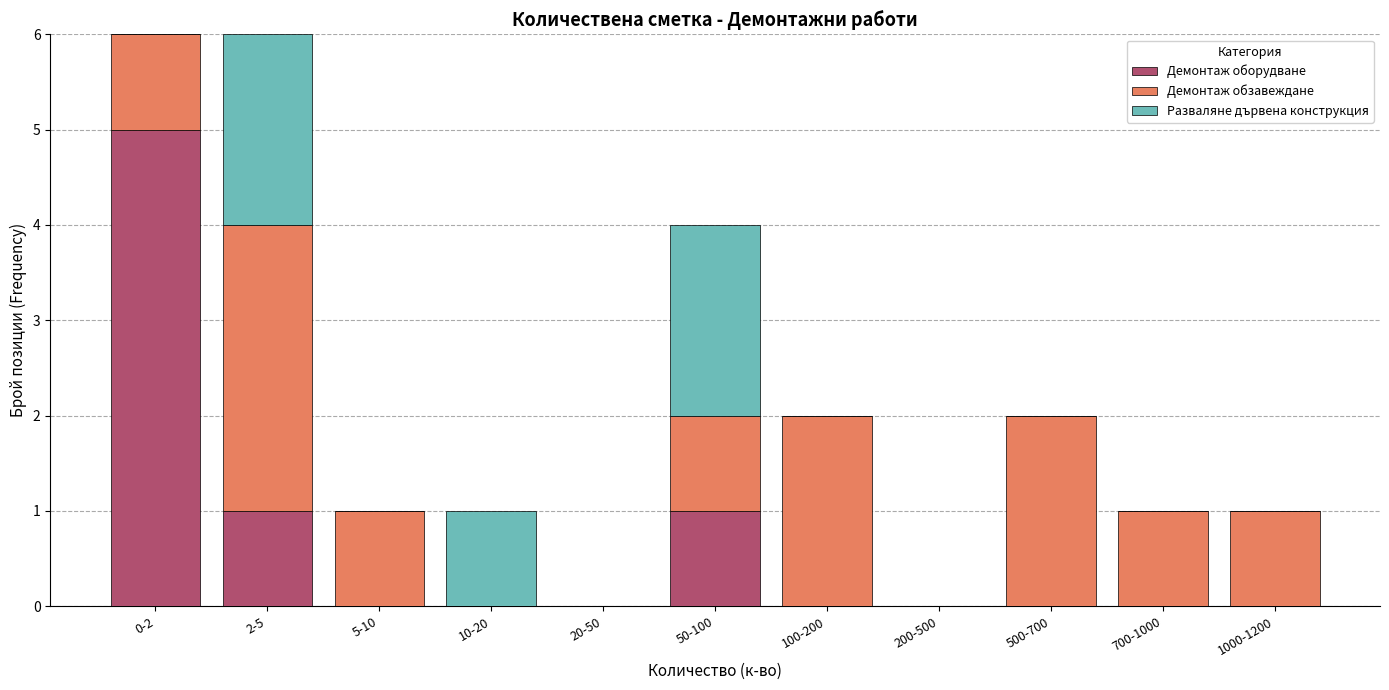

What is the highest value of the Демонтаж оборудване series?

5